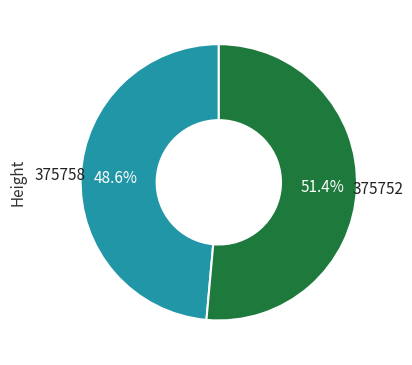

Is there any slice that represents more than half of the pie?

Yes